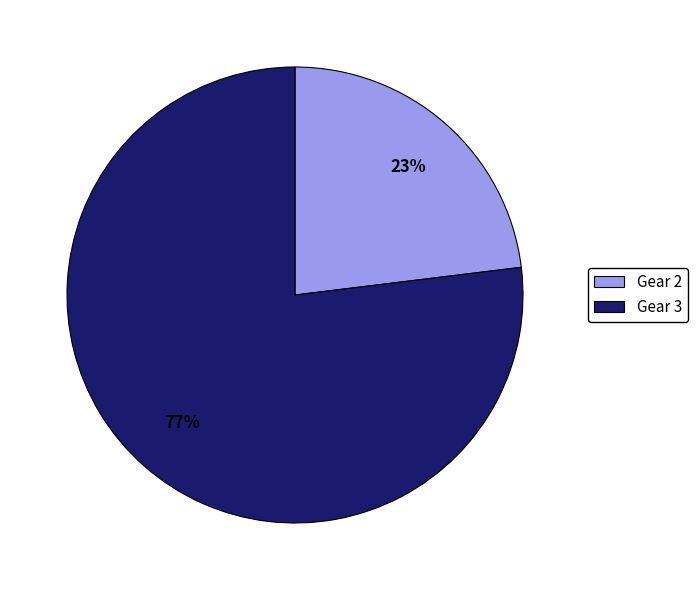

To the nearest percent, what is the average slice percentage?

50%